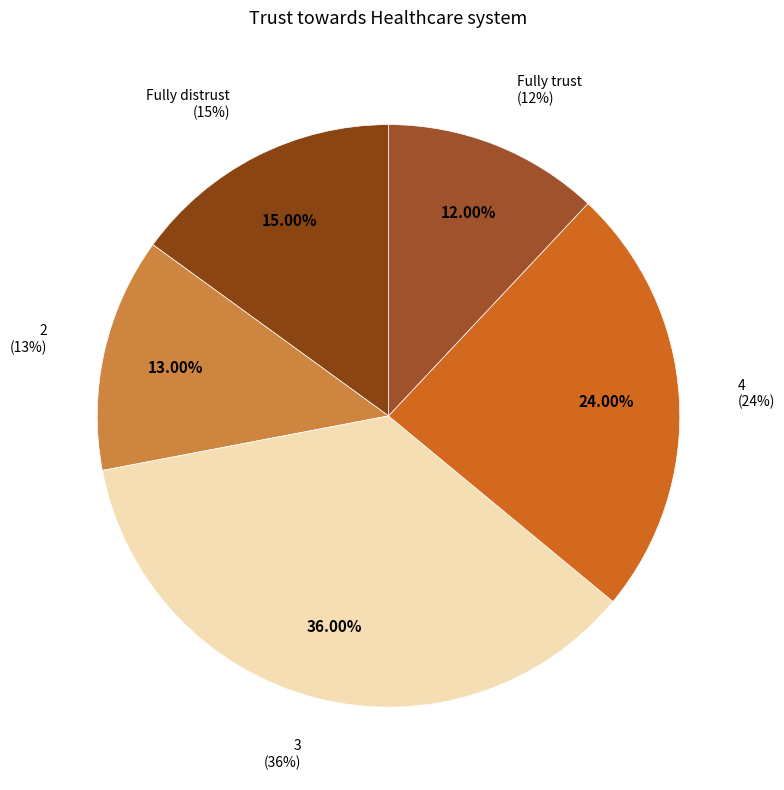

Does Fully trust represent more than half of the total?

No